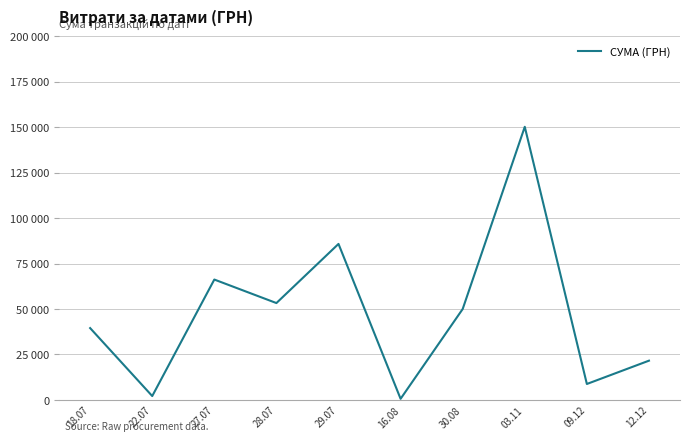

Reading right to left, extract all data points from this chart.

12.12=21581.0	09.12=8760.0	03.11=150216.7	30.08=49993.0	16.08=609.0	29.07=85804.2	28.07=53272.4	27.07=66203.0	22.07=2122.6	18.07=39504.0